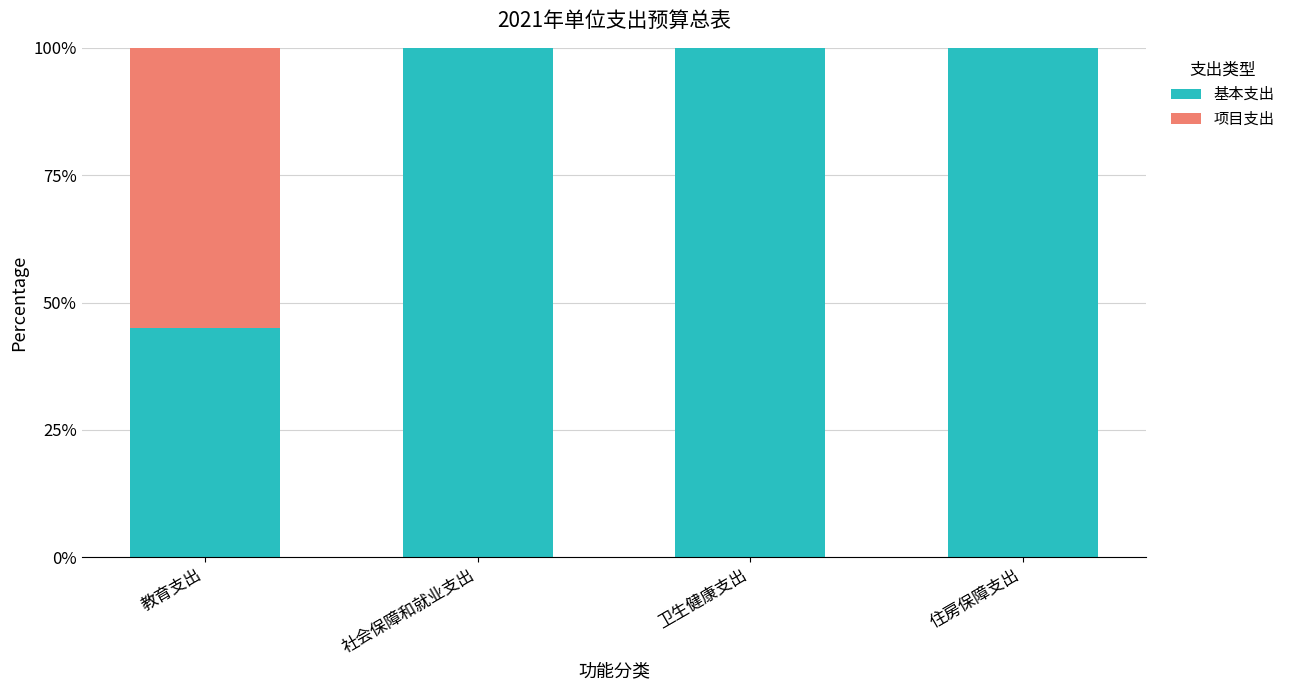

What value does the 基本支出 series have at 住房保障支出?

100.0